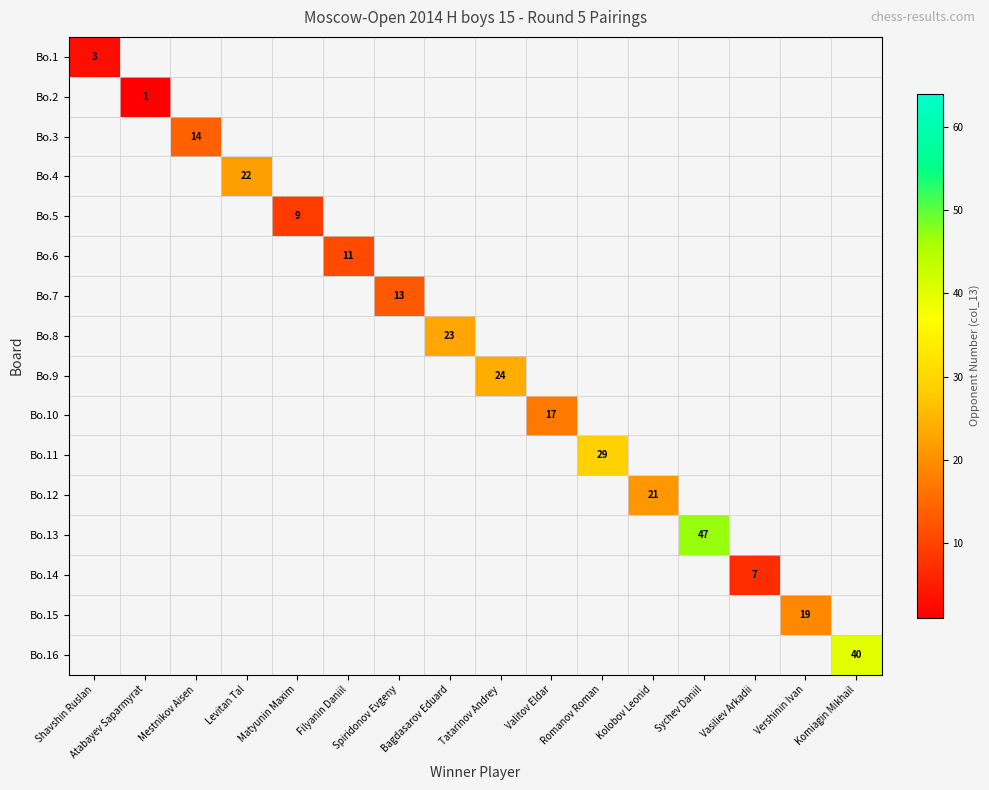

What is the maximum value shown in the chart?

47.0